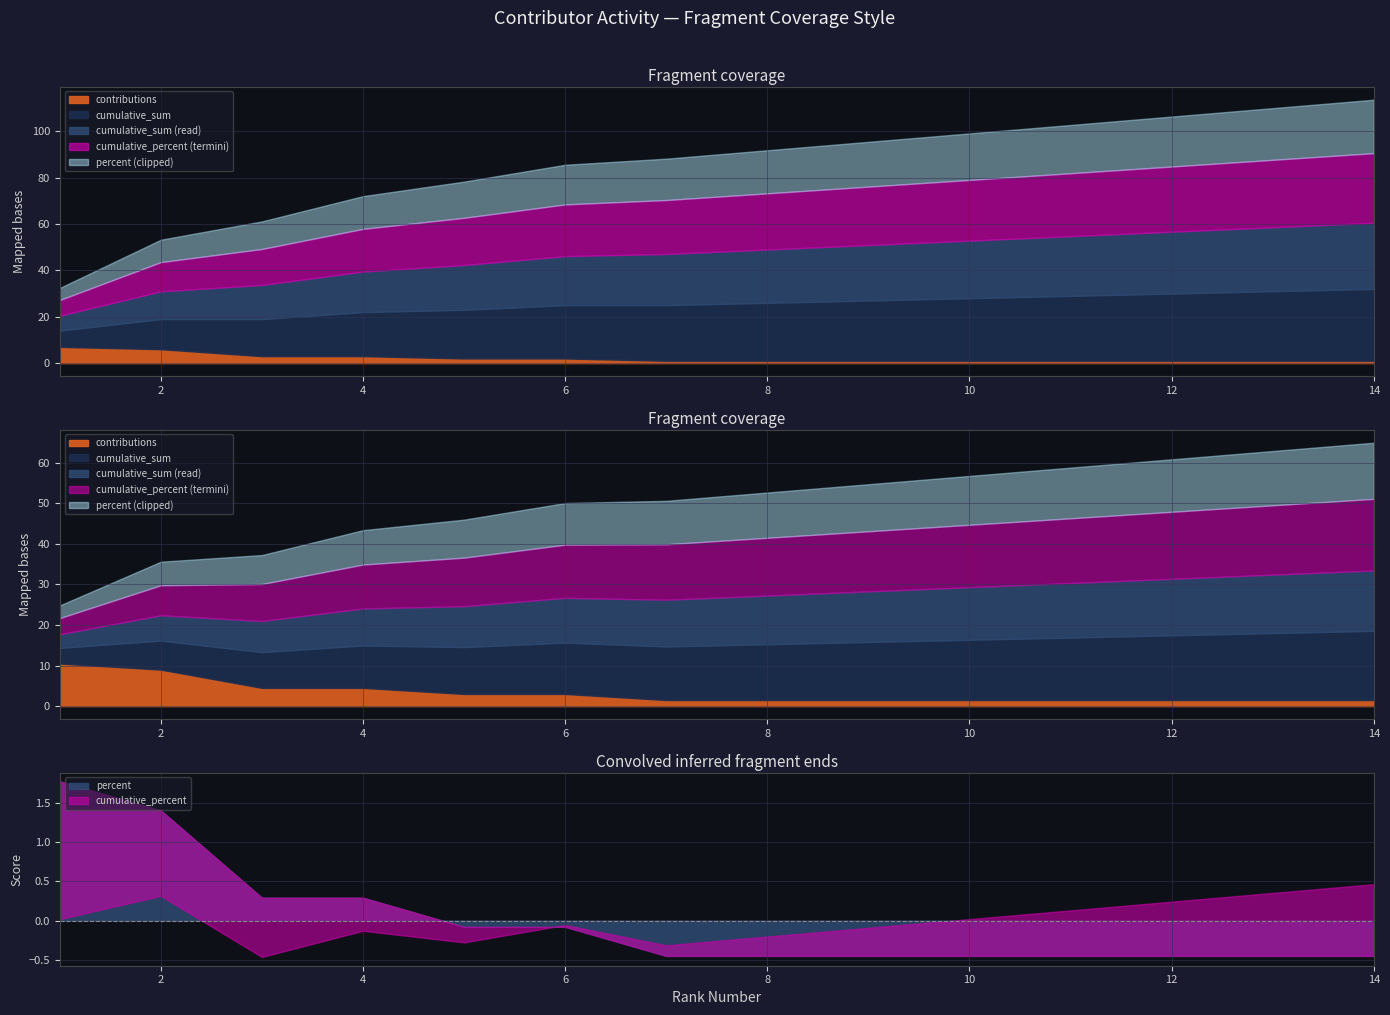

True or false: cumulative_percent has more than 1 interior local peaks.

False